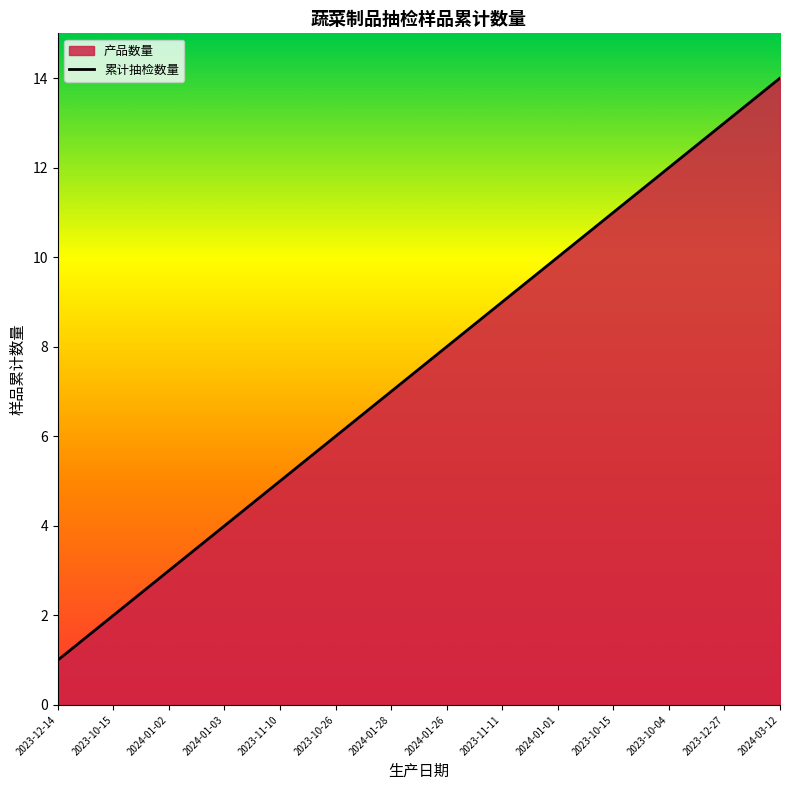

Reading right to left, what are all the values shown in this chart?

14	13	12	11	10	9	8	7	6	5	4	3	2	1